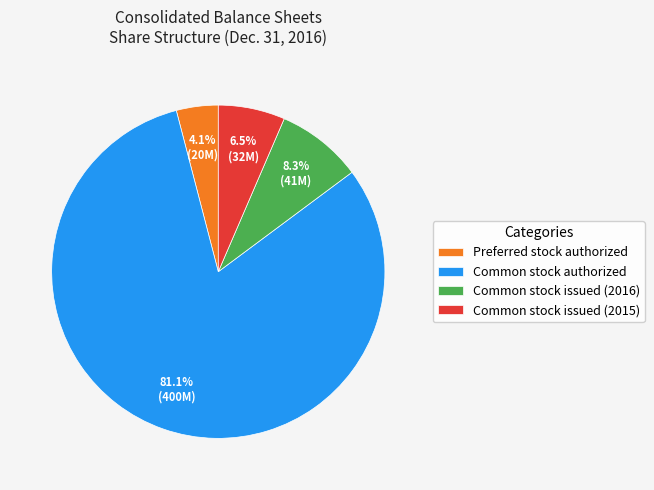

Rank the categories by value from highest to lowest.

Common stock authorized, Common stock issued (2016), Common stock issued (2015), Preferred stock authorized